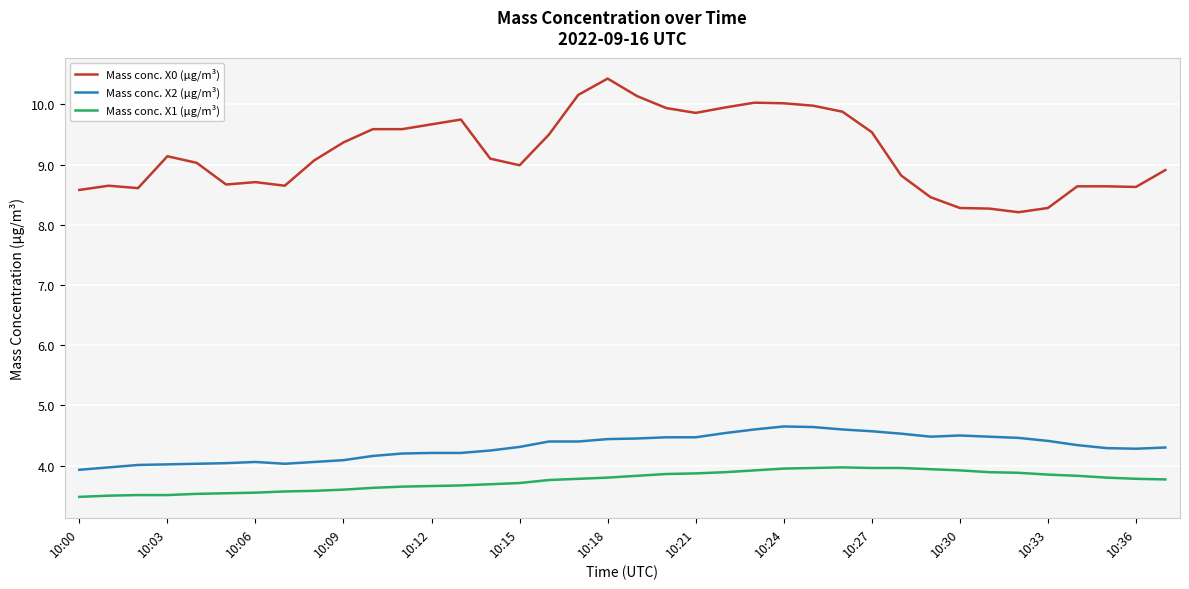

True or false: Mass conc. X2 (μg/m³) and Mass conc. X0 (μg/m³) intersect in this chart.

False